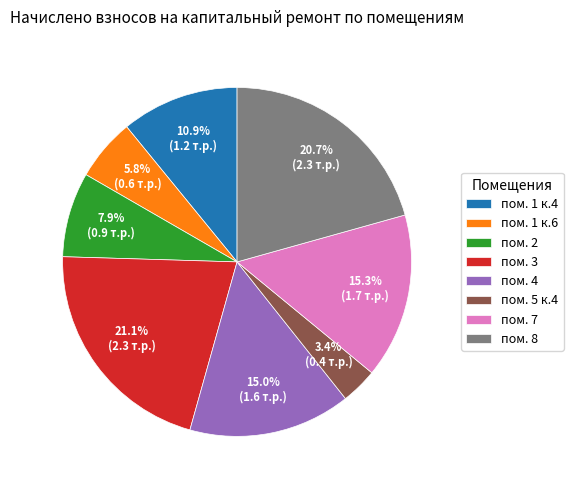

Which slice is the smallest?

пом. 5 к.4